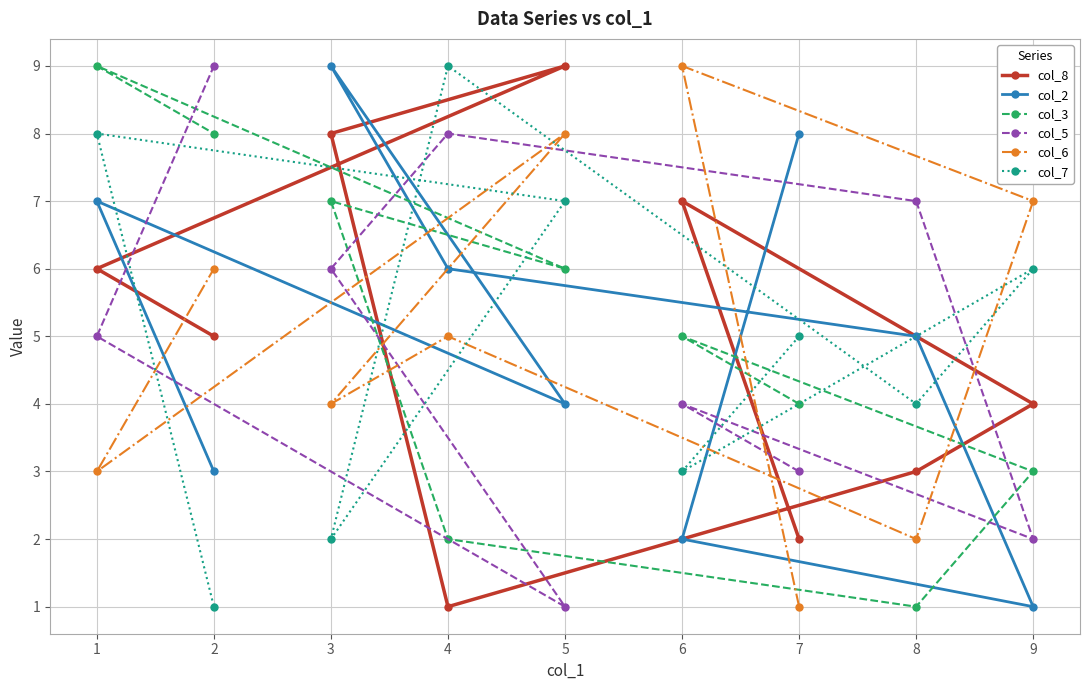

What is the maximum value shown in the chart?

9